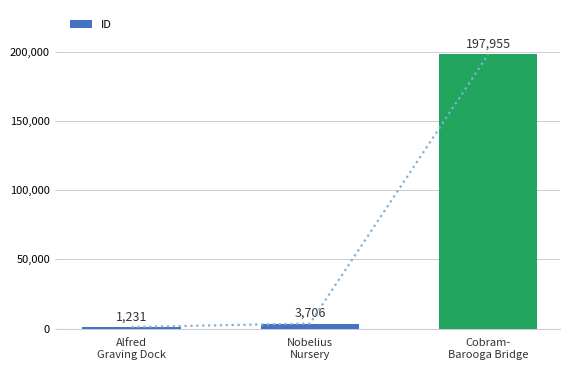

What is the label of the 3rd bar from the right?

Alfred
Graving Dock